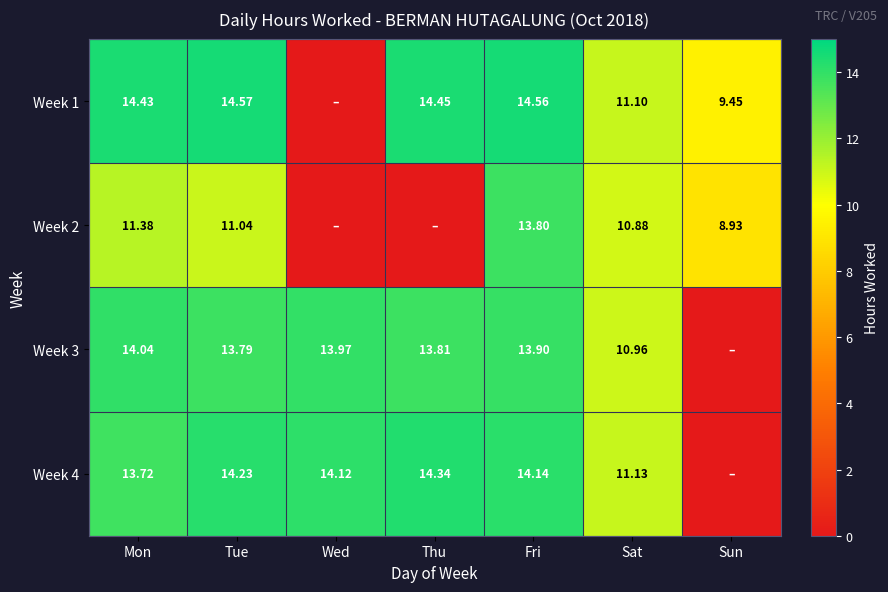

Count the number of data series in this chart.

4